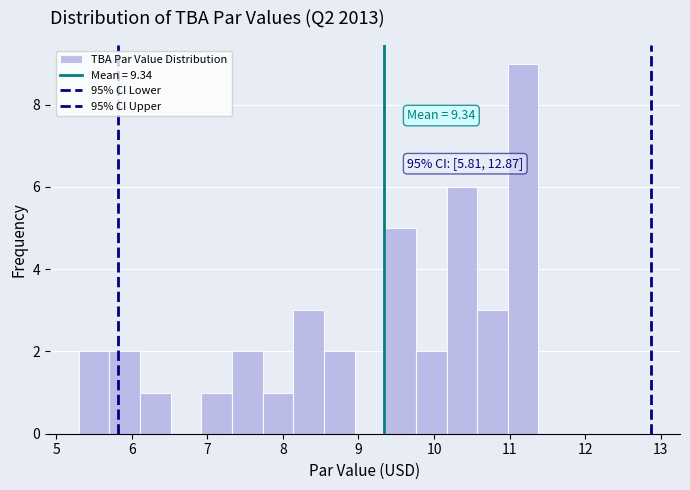

Which range on the x-axis has the tallest bar?

11.0 to 11.4